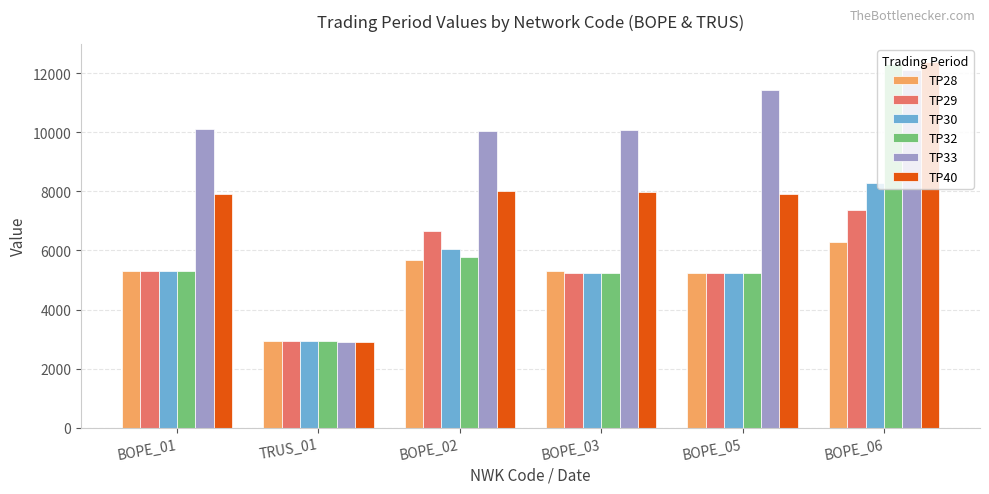

What value does the TP30 series have at BOPE_01?

5302